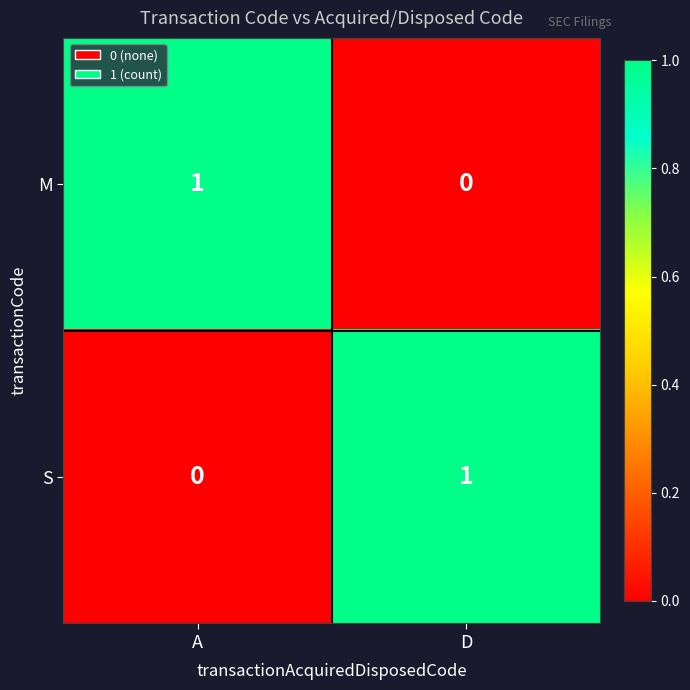

Rank the series at D from lowest to highest value.

M, S